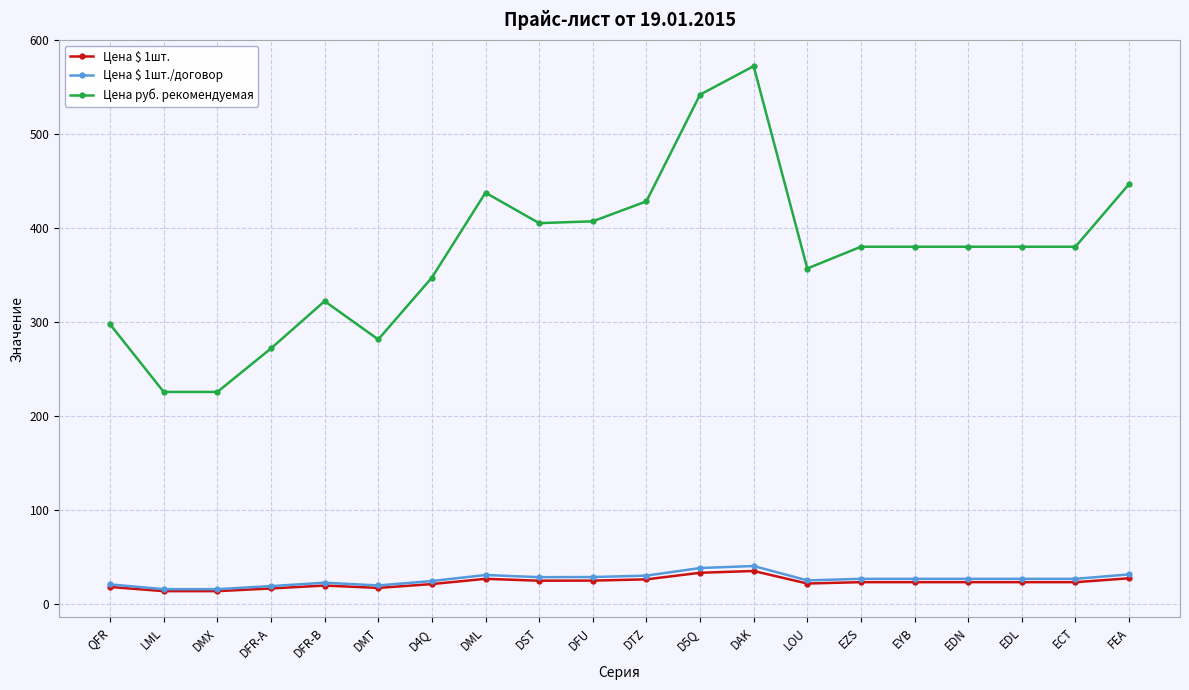

What is the value of the Цена $ 1шт./договор point at the 14th from the left?

25.4